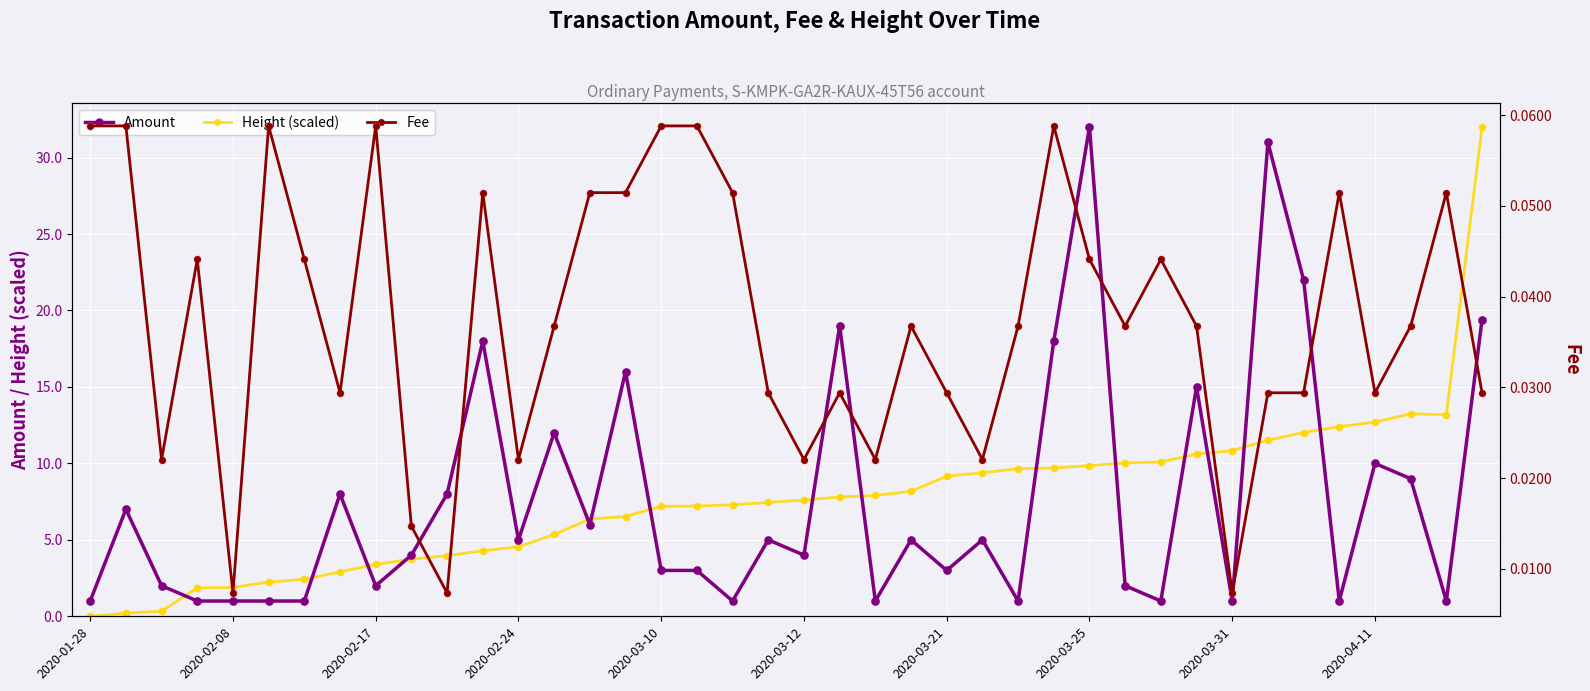

What is the total value across all series at 18?

8.4